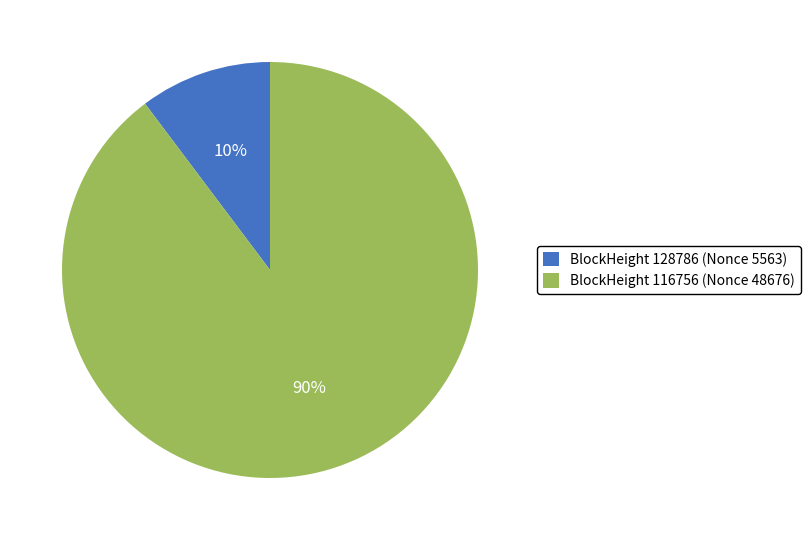

What is the largest slice in the pie chart?

BlockHeight 116756 (Nonce 48676)